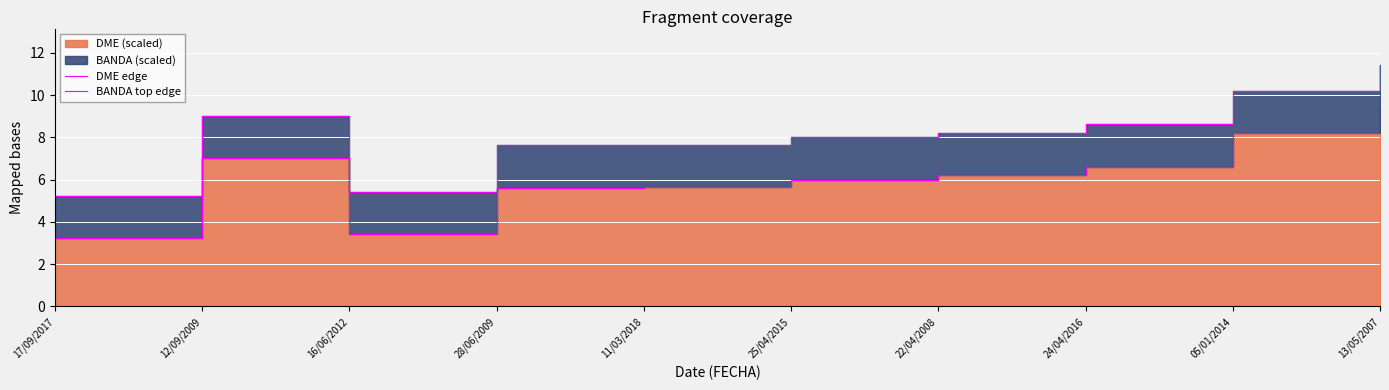

True or false: BANDA top edge and DME edge cross at least once.

False